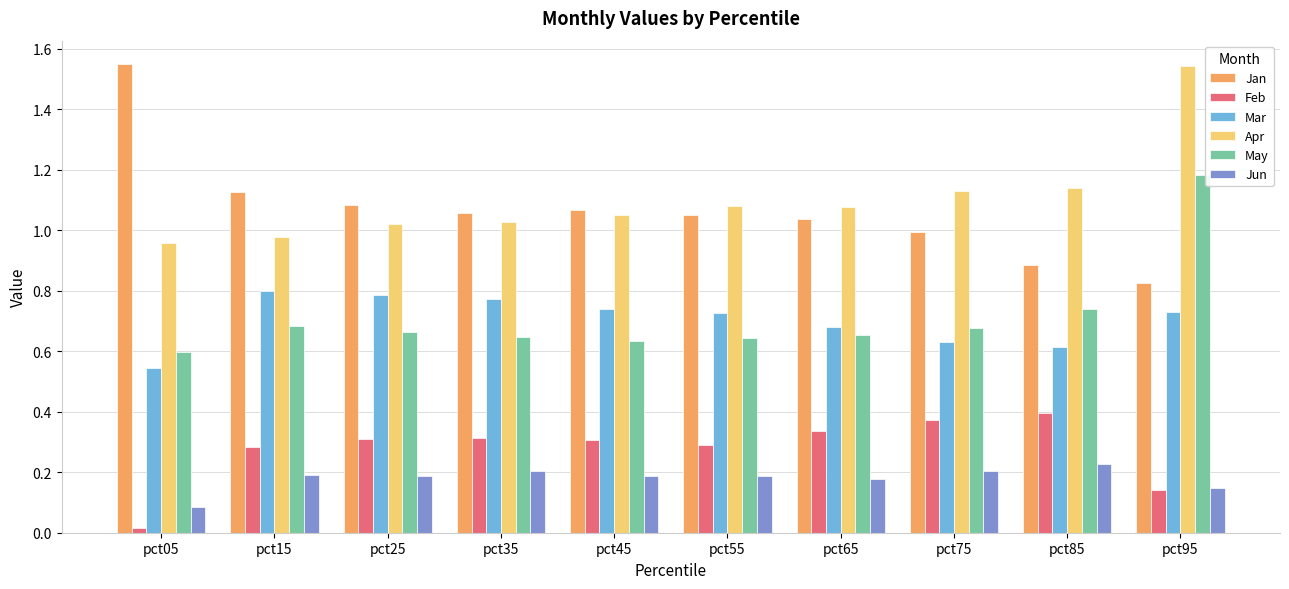

What is the sum of all Jun values?

1.8